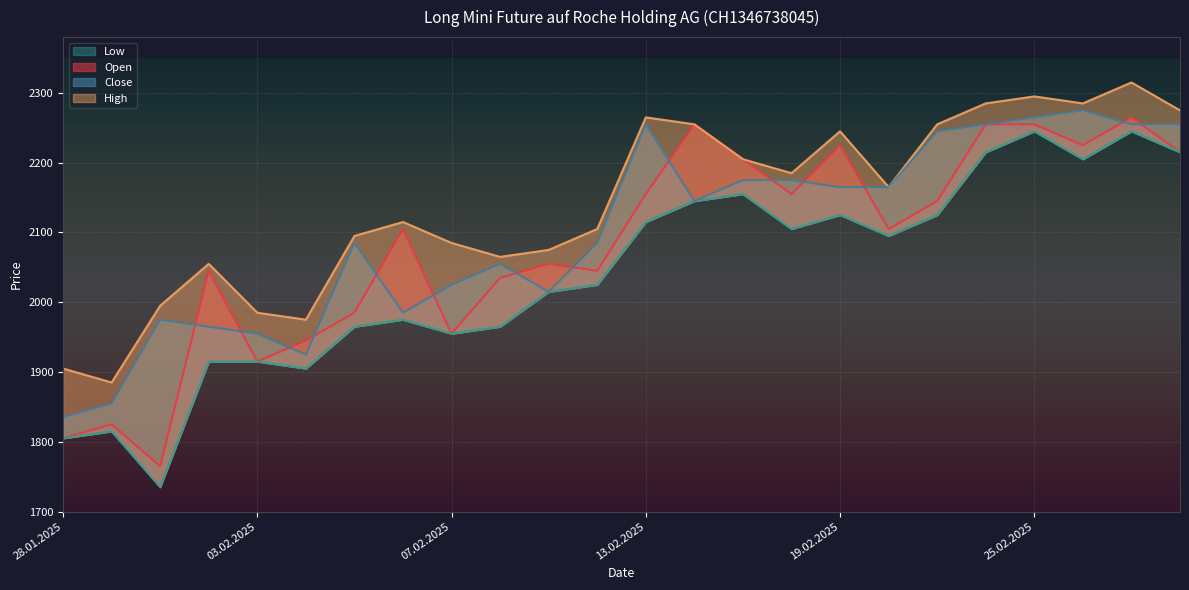

What is the spread (max minus min) of values at 27.02.2025?

70